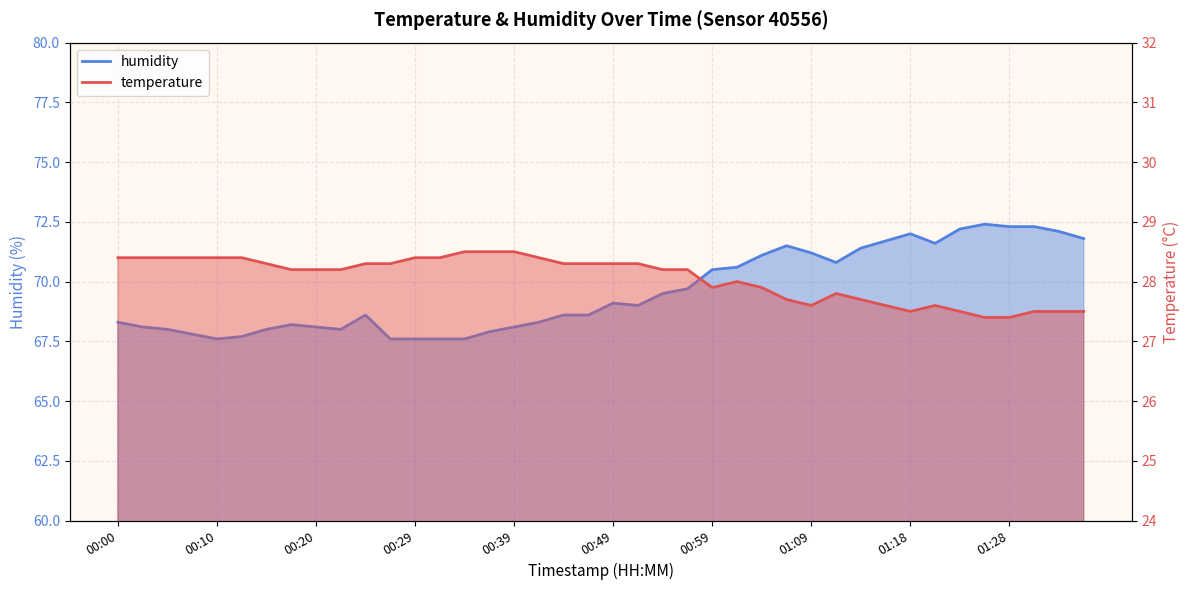

What is the difference between the temperature values at 00:47 and 01:31?

0.8